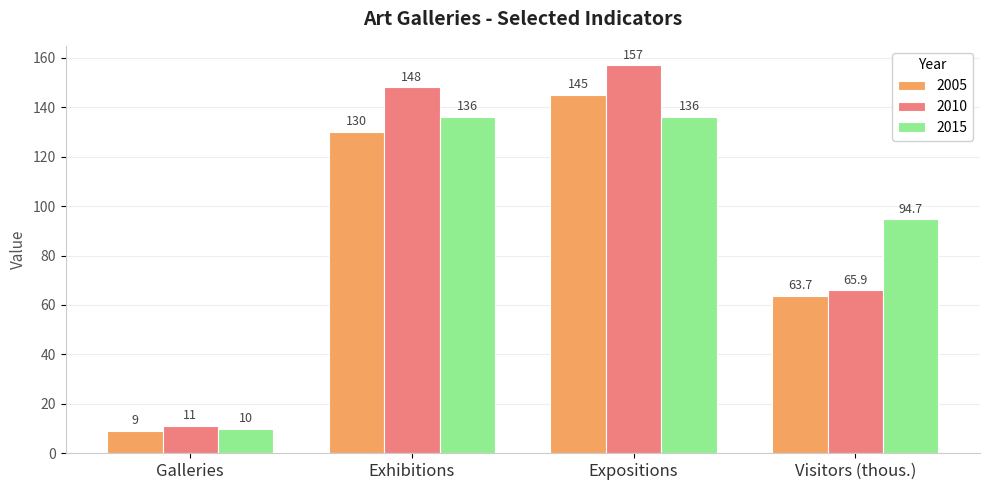

How many bars are there in each group?

3